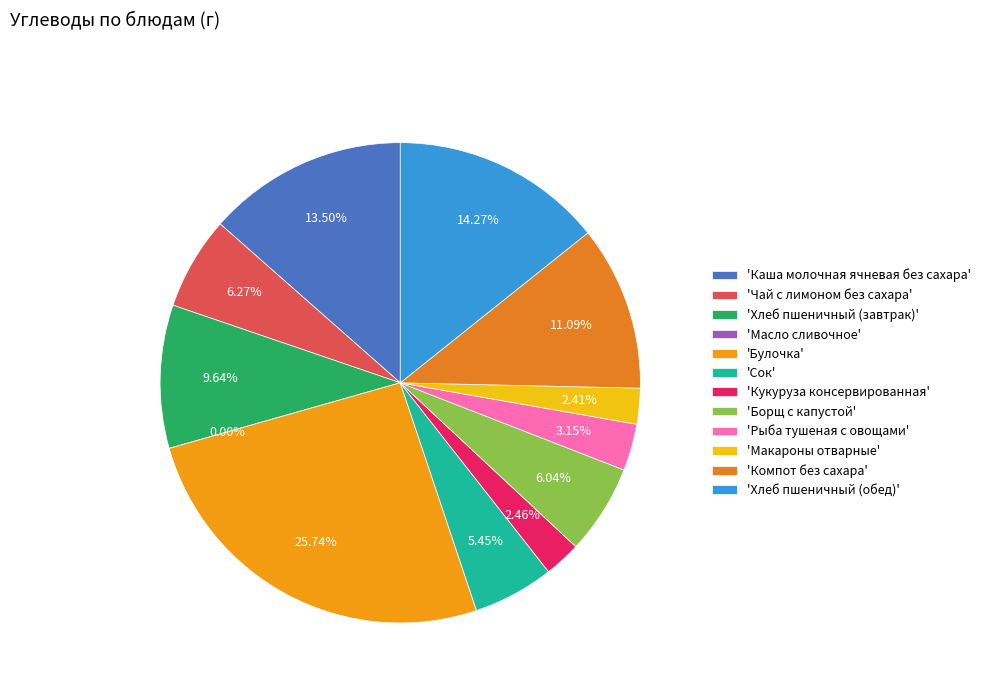

The Хлеб пшеничный (обед) slice represents 14% of the pie. True or false?

True